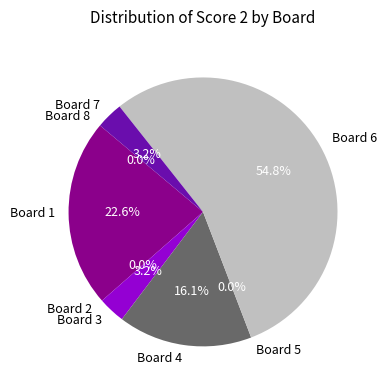

To the nearest percent, what percentage of the pie is Board 4?

16%